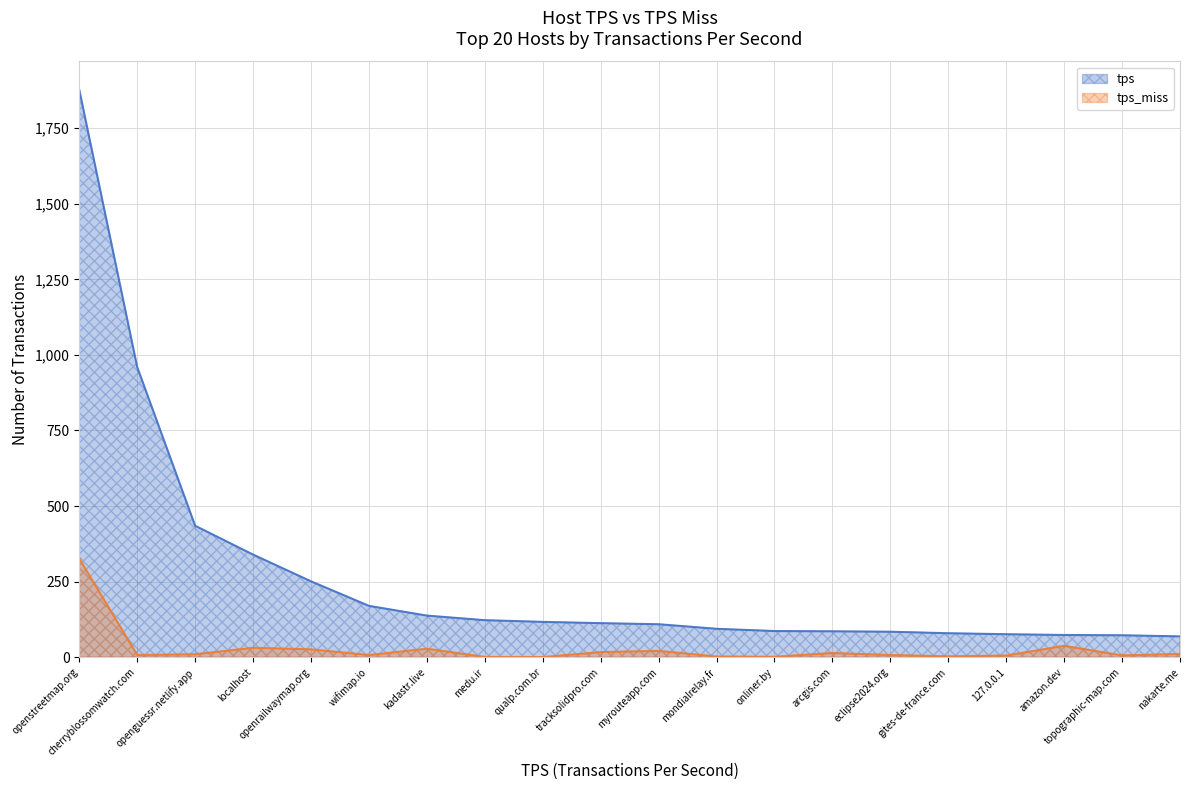

What is the sum of all tps_miss values?

562.3